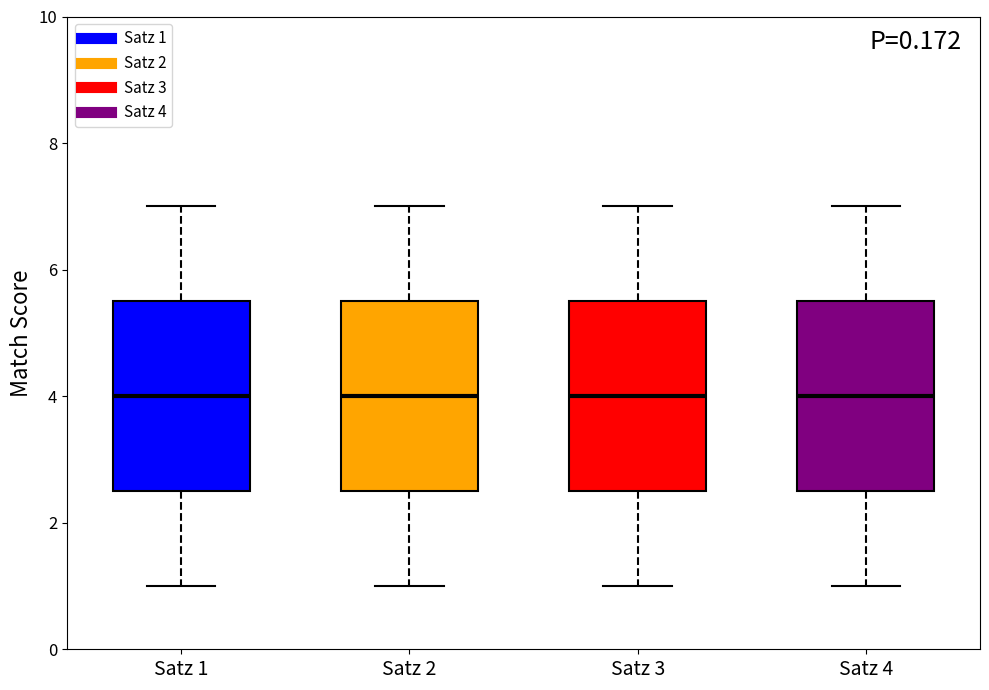

Reading left to right, transcribe this box plot: for each box, give where its median line is, the range the box spans, and where its two whiskers end, as read against the y-axis. The values are not printed on the chart, so give them approximately, as read against the axis.

Satz 1: median 4.0, box 2.6 to 5.6, whiskers 1.0 to 7.0
Satz 2: median 4.0, box 2.6 to 5.6, whiskers 1.0 to 7.0
Satz 3: median 4.0, box 2.6 to 5.6, whiskers 1.0 to 7.0
Satz 4: median 4.0, box 2.6 to 5.6, whiskers 1.0 to 7.0